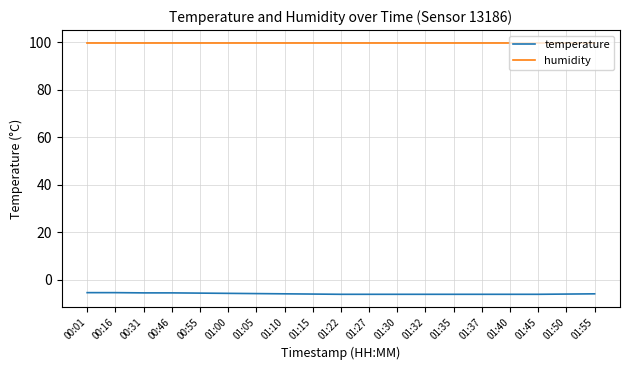

The value of humidity at 00:55 is 99.9. True or false?

True